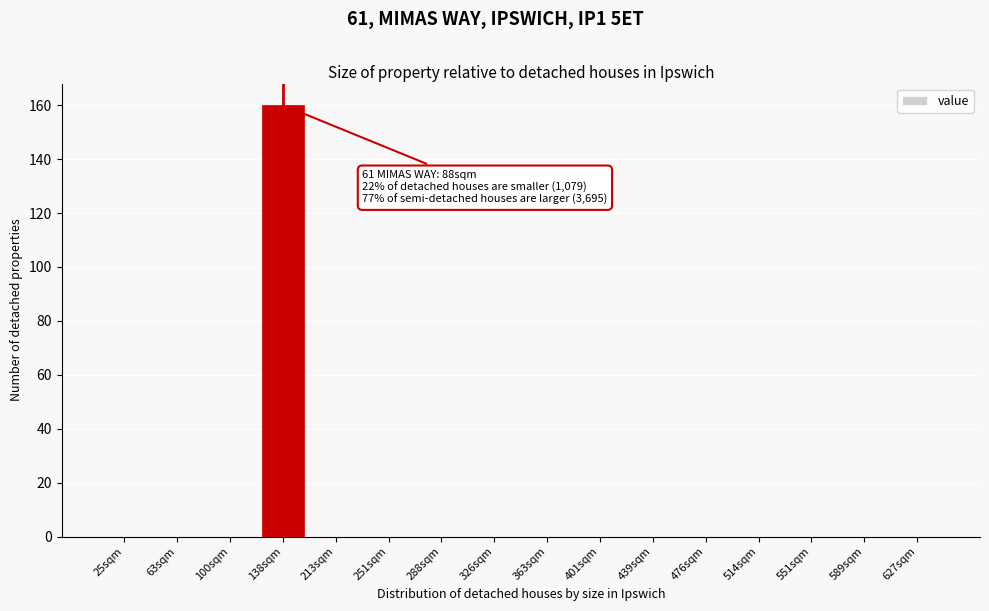

Reading right to left, extract all data points from this chart.

627sqm=0	589sqm=0	551sqm=0	514sqm=0	476sqm=0	439sqm=0	401sqm=0	363sqm=0	326sqm=0	288sqm=0	251sqm=0	213sqm=0	138sqm=160	100sqm=0	63sqm=0	25sqm=0